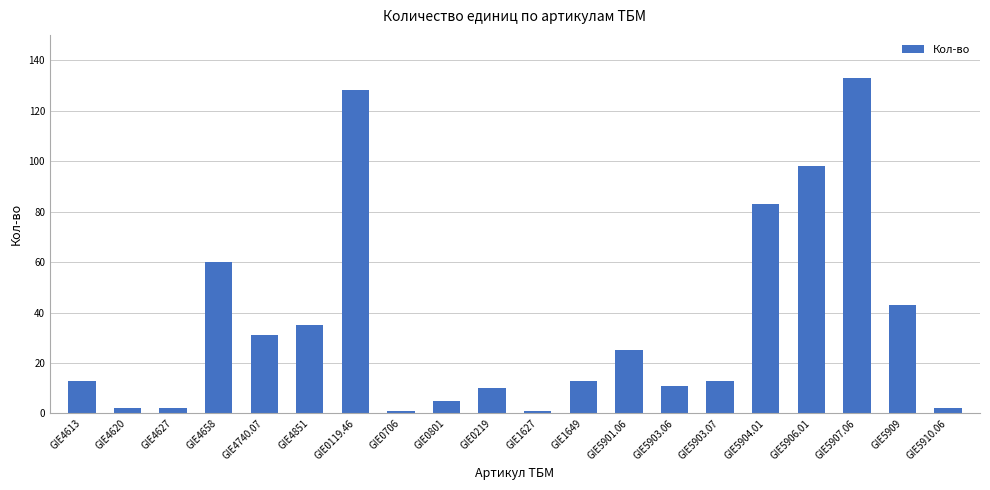

What is the difference between the second highest and second lowest values?

127